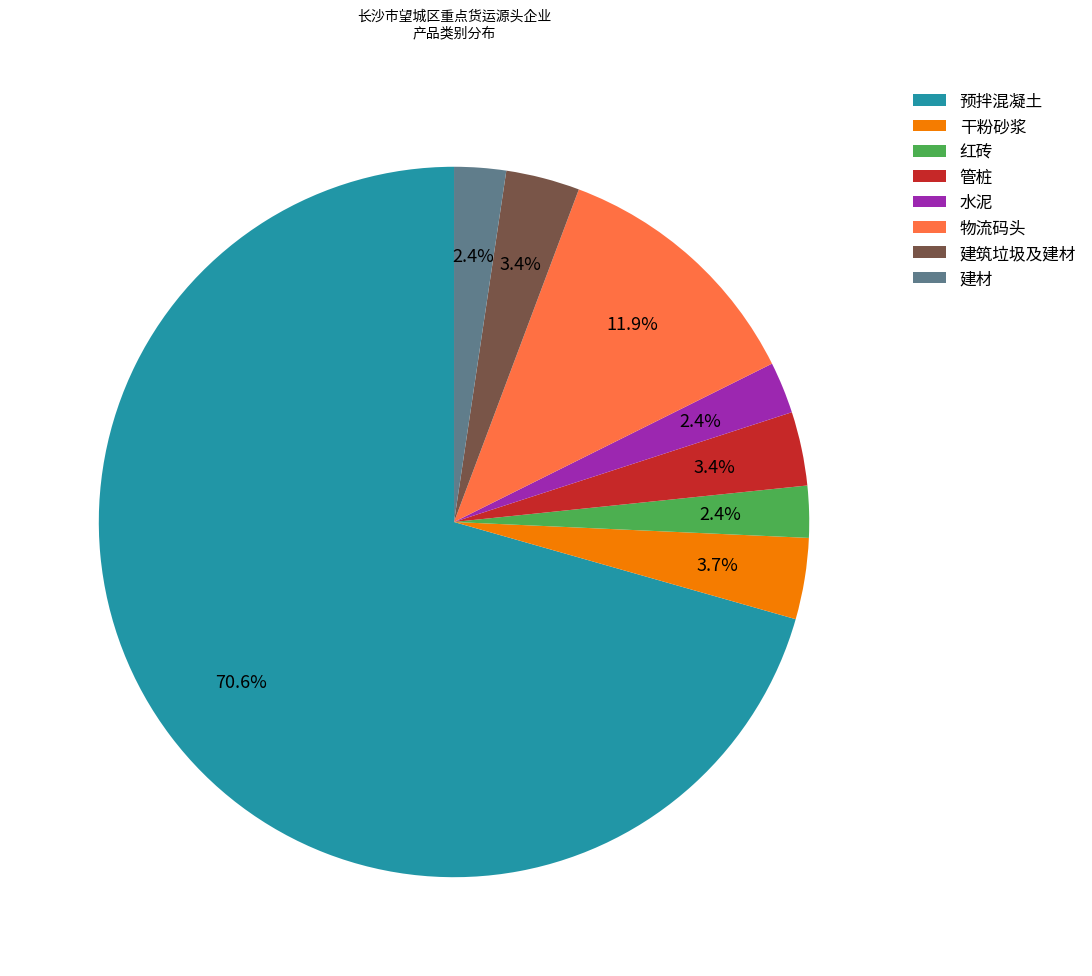

To the nearest percent, what portion does 干粉砂浆 represent?

4%